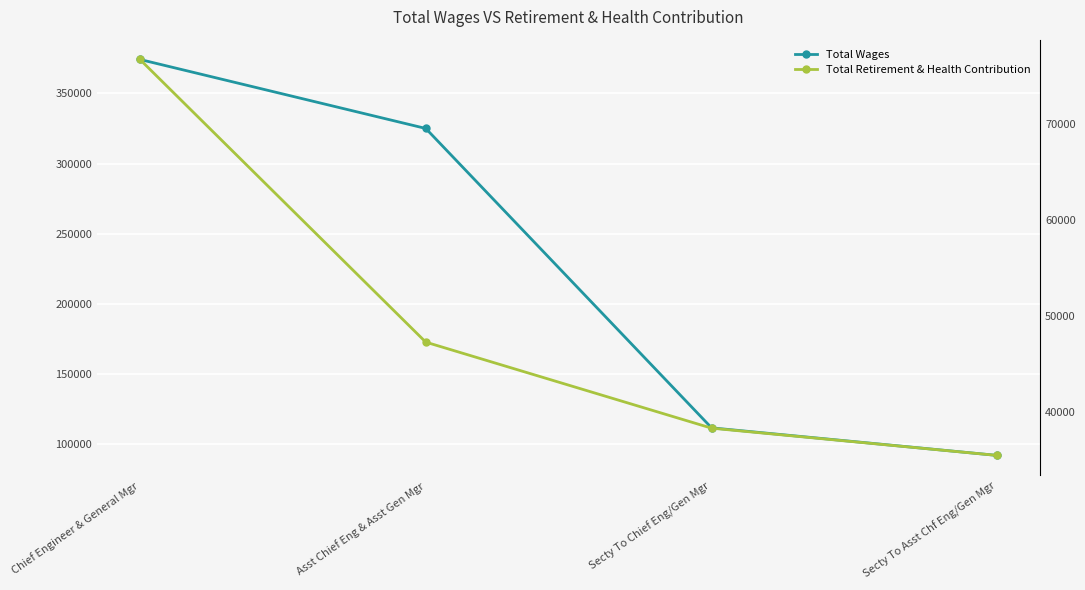

Which label corresponds to the largest value in the chart?

Chief Engineer & General Mgr